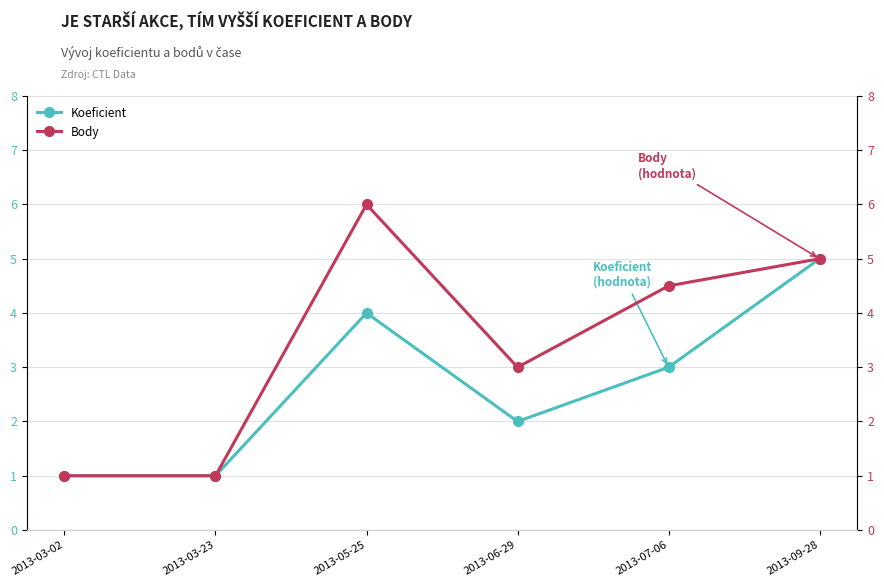

List the series in order of their overall mean, lowest first.

Koeficient, Body